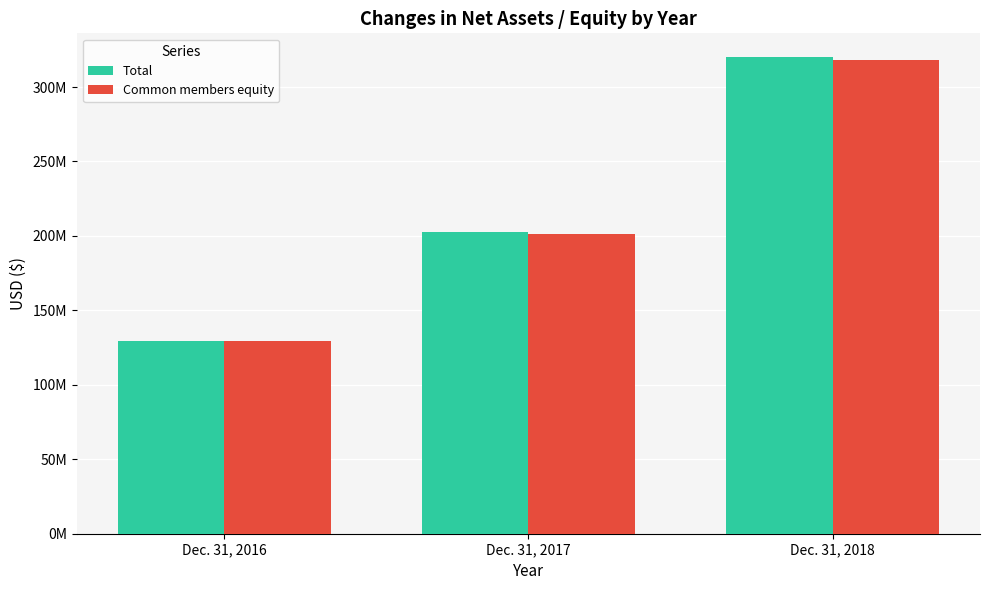

What is the minimum value shown in the chart?

129418214